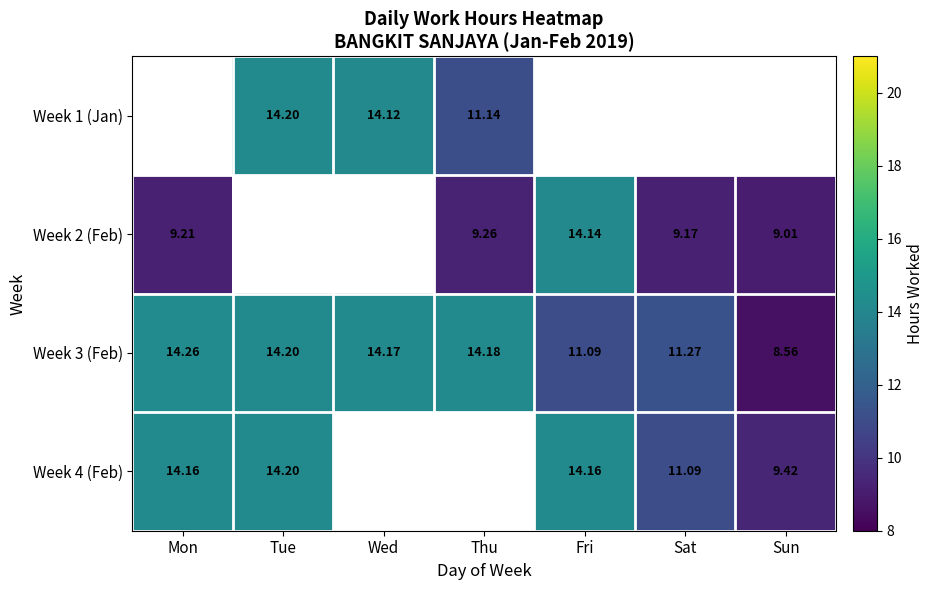

Is the value of Week 2 (Feb) at Sat greater than the value of Week 3 (Feb) at Wed?

No